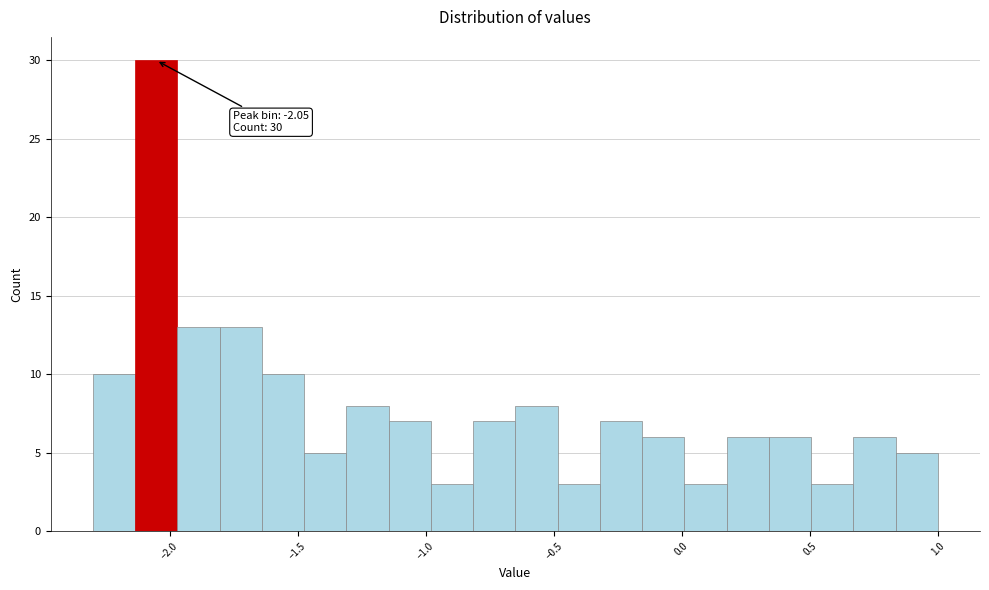

Around what value on the x-axis is the tallest bar? Give the approximate position of its centre, as read against the axis.

-2.05